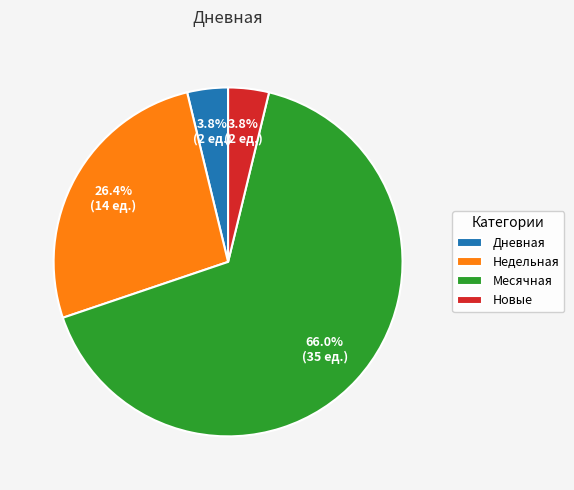

To the nearest percent, what percentage of the pie is Месячная?

66%